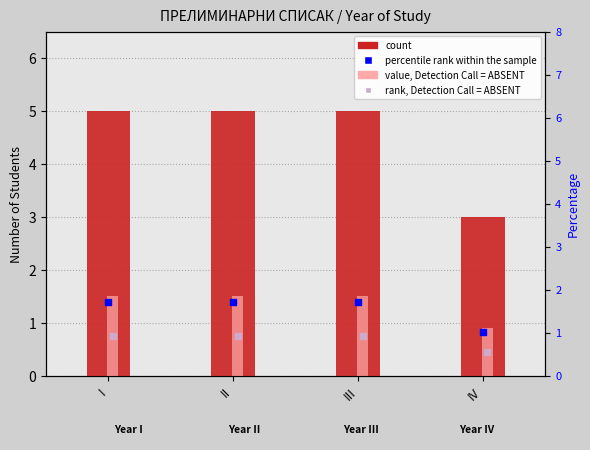

At which category is the sum across all series the highest?

I